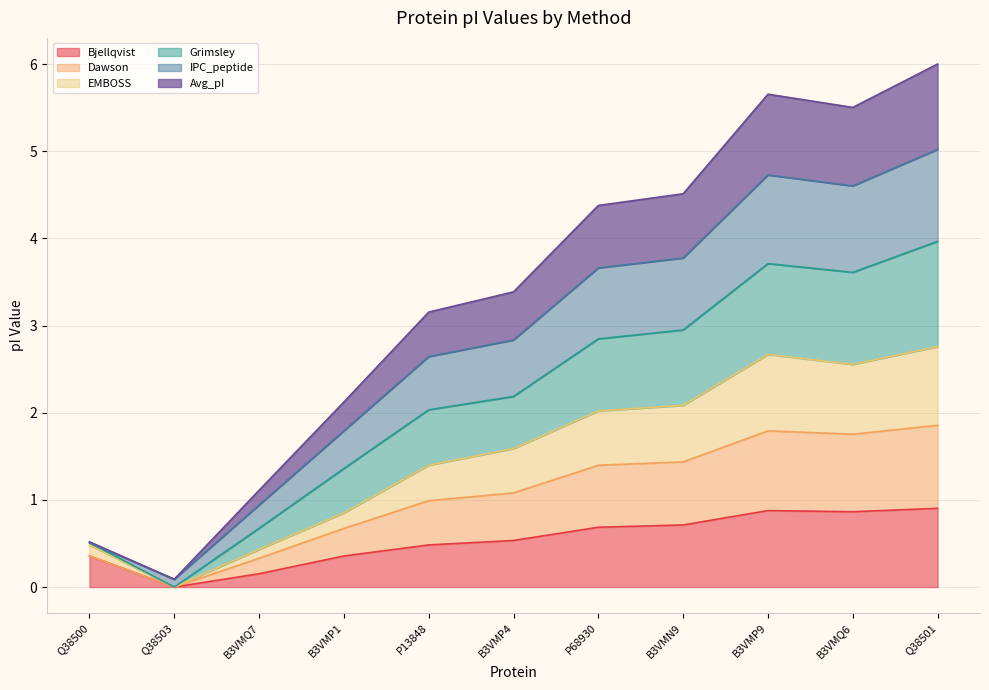

True or false: EMBOSS and Grimsley cross at least once.

False